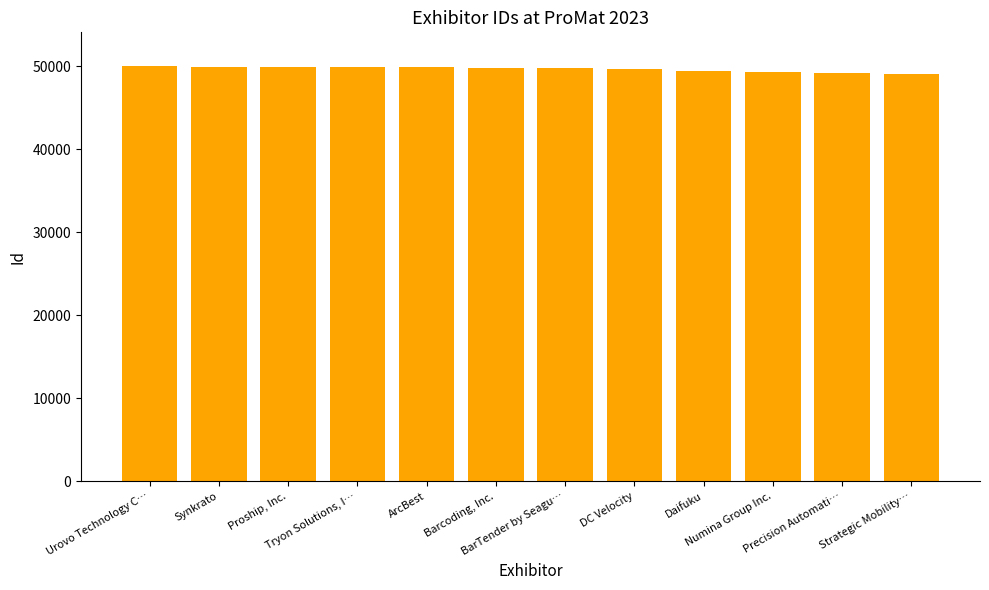

What is the minimum value shown in the chart?

49080